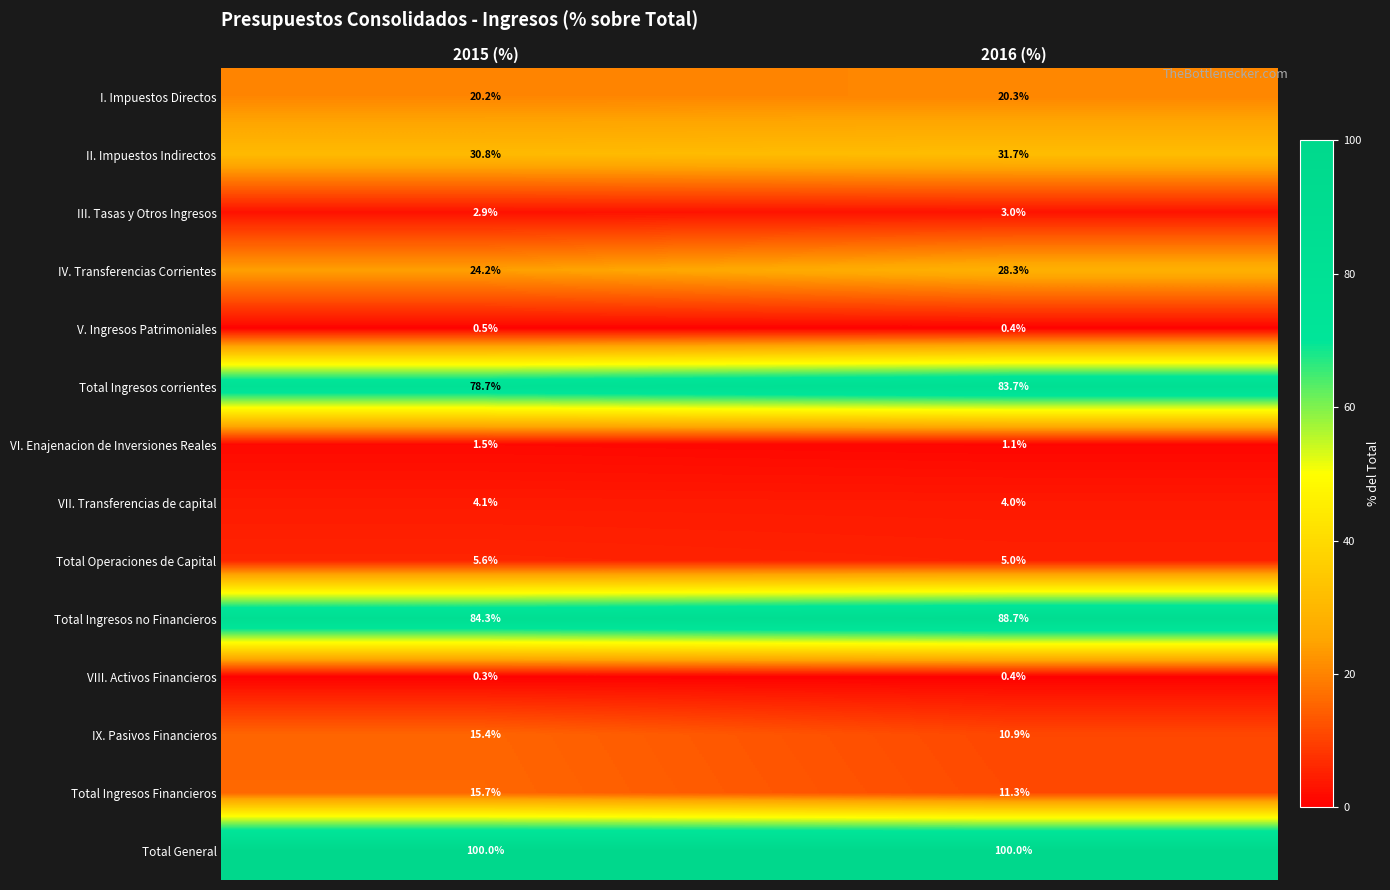

What is the highest value of the II. Impuestos Indirectos series?

31.7